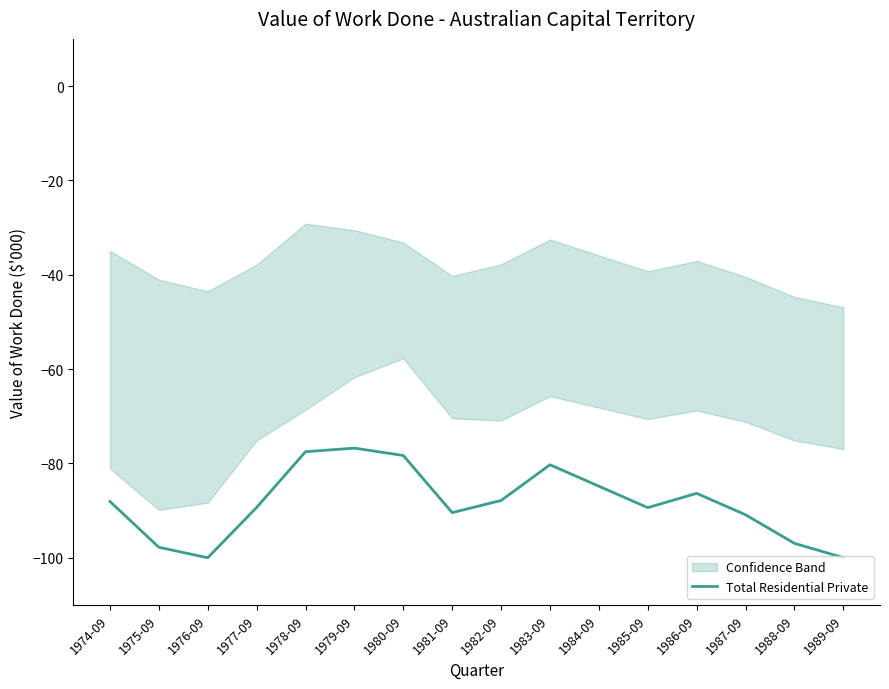

What is the label of the 12th point from the right?

1978-09